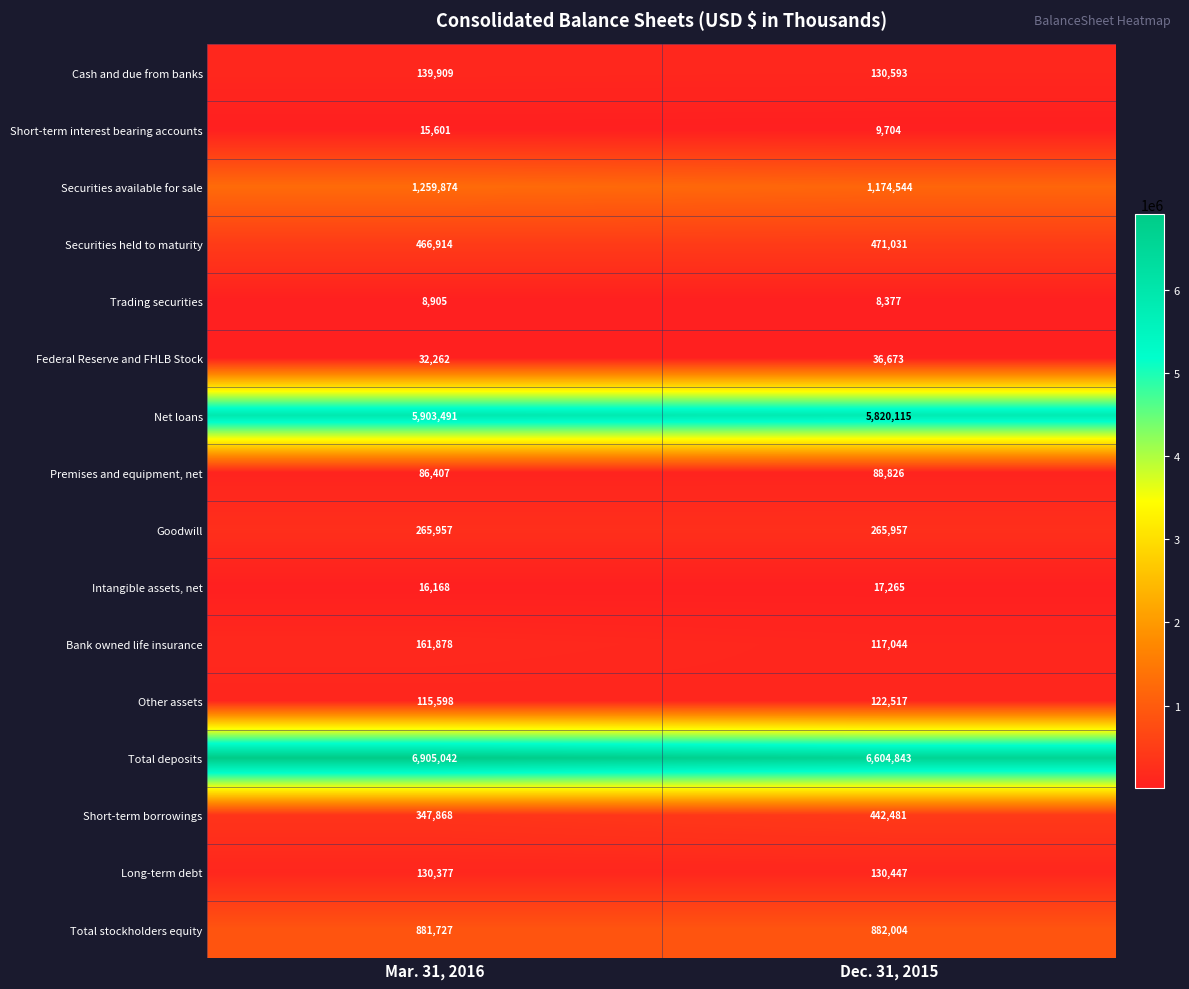

What value does the Goodwill series have at Mar. 31, 2016?

265957